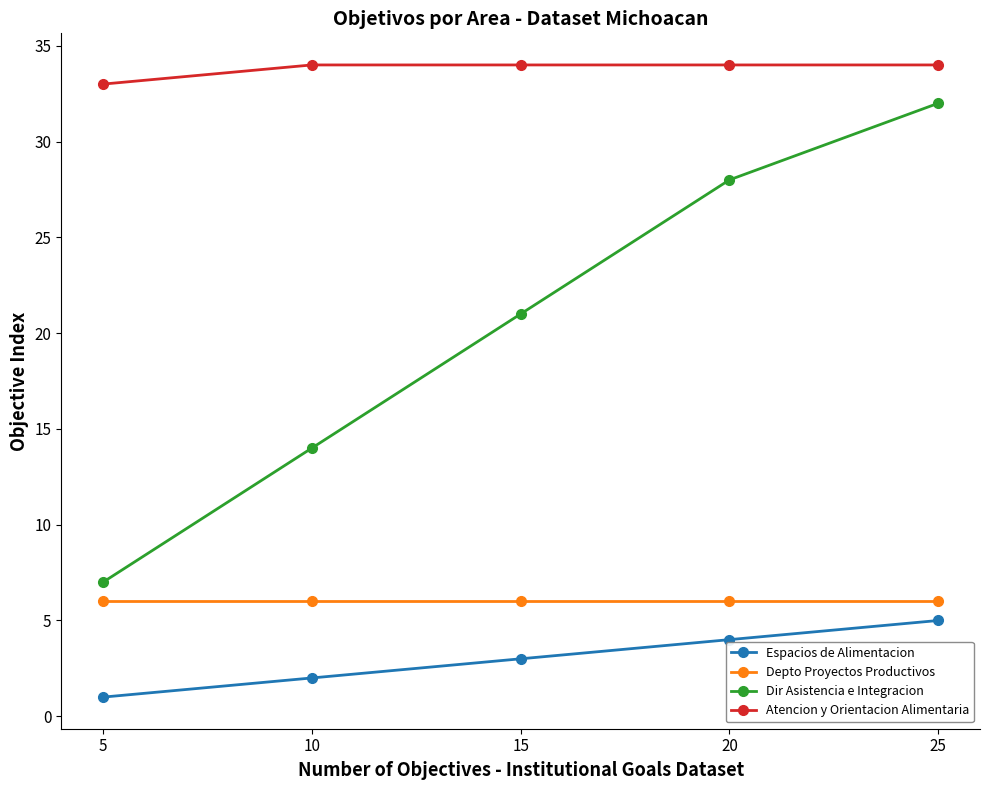

True or false: Espacios de Alimentacion has more than 1 points higher than both neighbors.

False